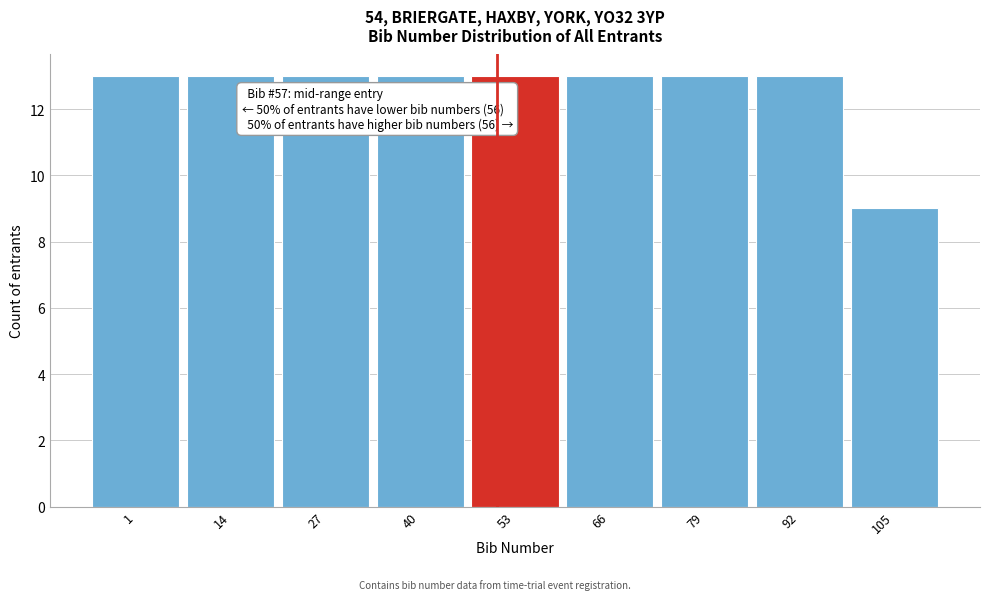

Reading right to left, extract all data points from this chart.

105=9	92=13	79=13	66=13	53=13	40=13	27=13	14=13	1=13